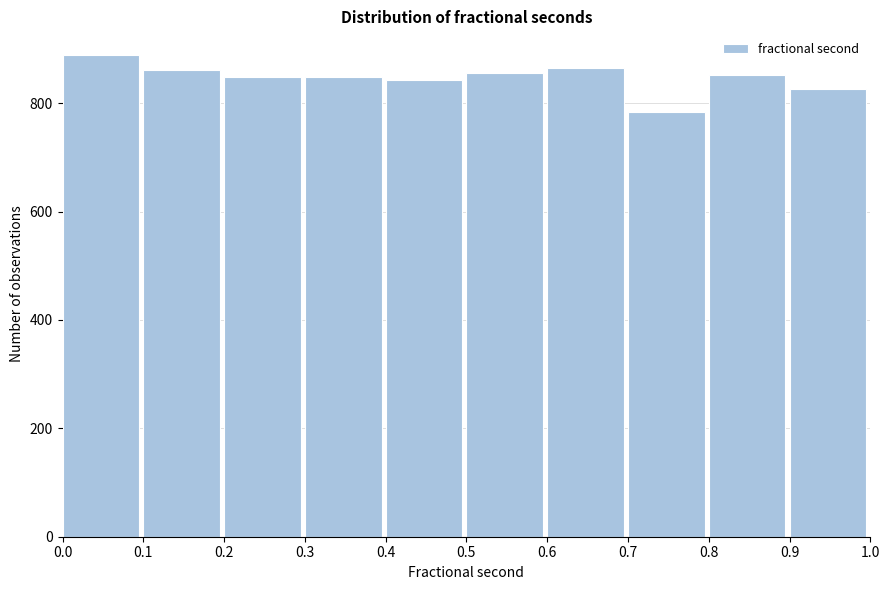

Reading left to right, list every bar in this chart as the range it spans on the x-axis followed by its height. The values are not printed on the chart, so give them approximately, as read against the axis.

0.0 to 0.1: 880
0.1 to 0.2: 860
0.2 to 0.3: 840
0.3 to 0.4: 840
0.4 to 0.5: 840
0.5 to 0.6: 860
0.6 to 0.7: 860
0.7 to 0.8: 780
0.8 to 0.9: 860
0.9 to 1.0: 820